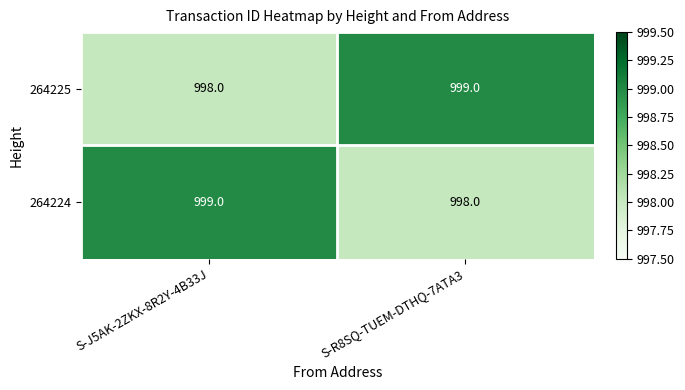

How many data points does each series have?

2